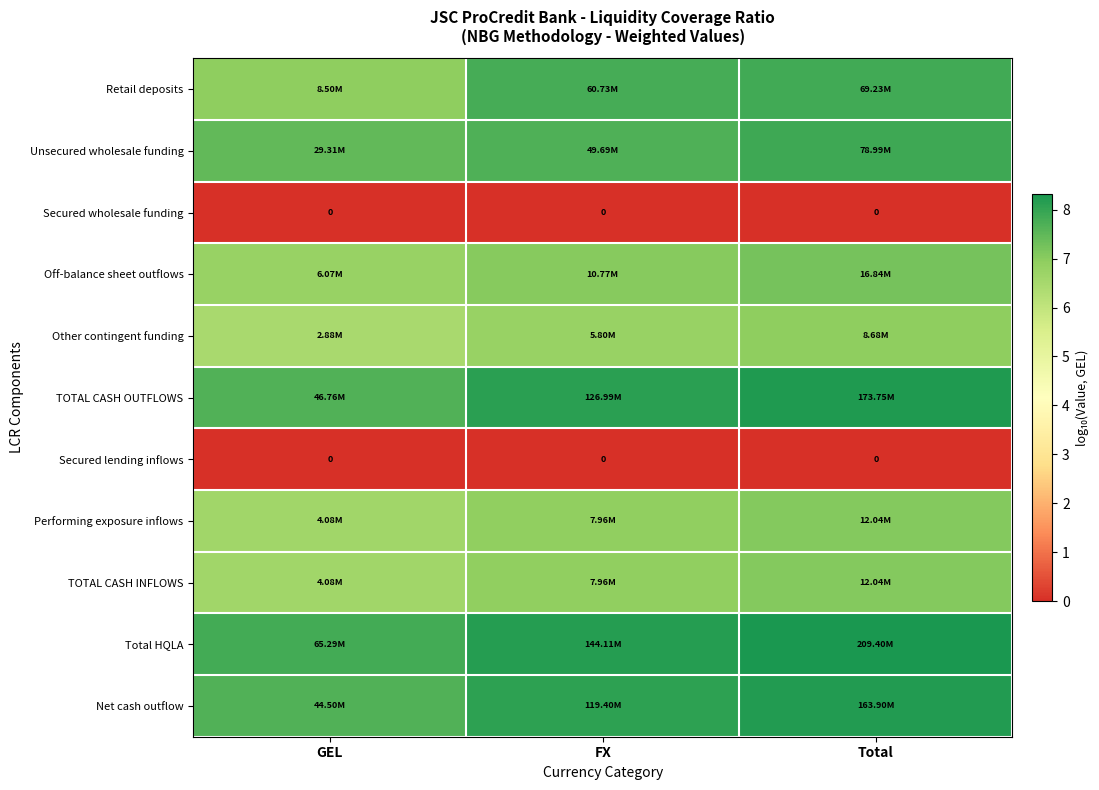

What is the total value across all series at FX?

67.4